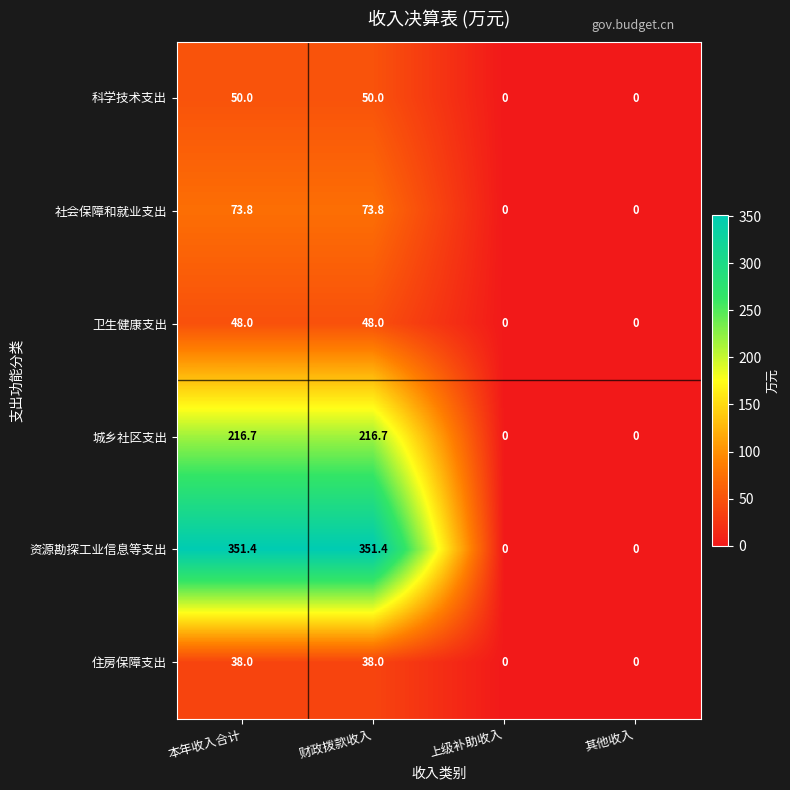

Which series has the largest total across all categories?

资源勘探工业信息等支出